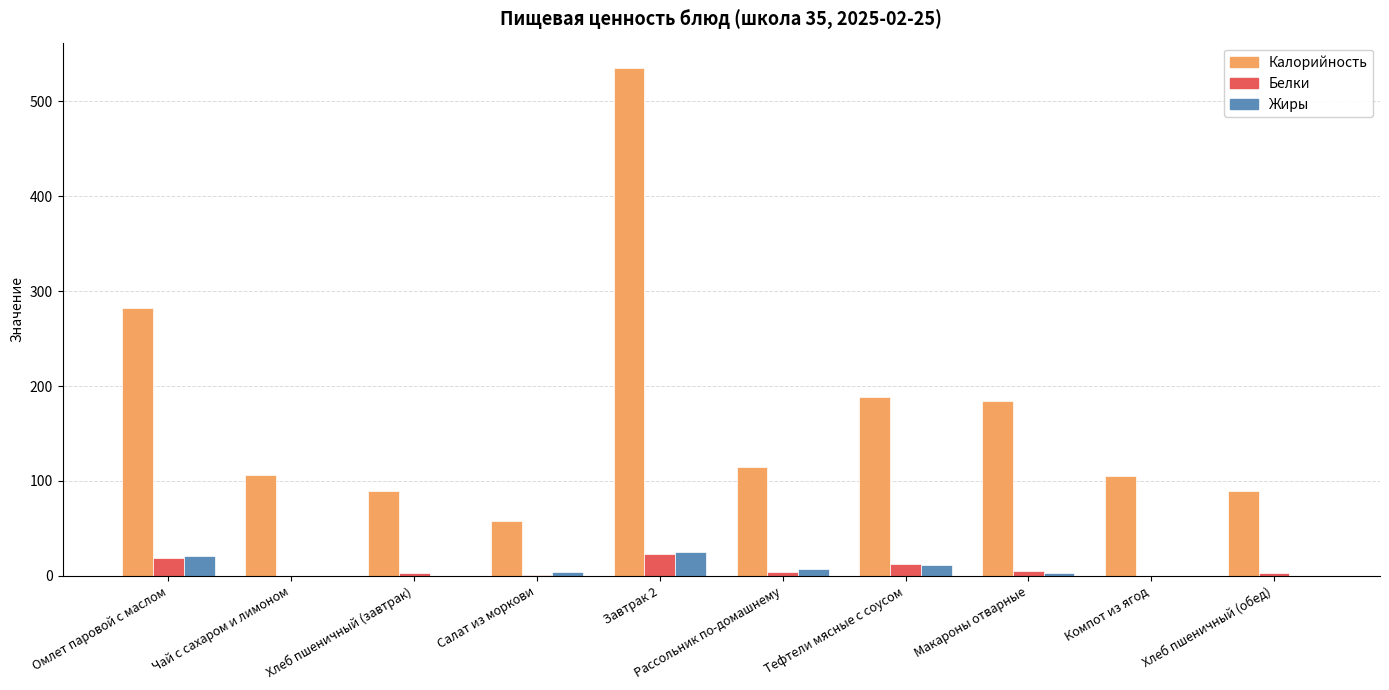

What is the sum of all Белки values?

70.9